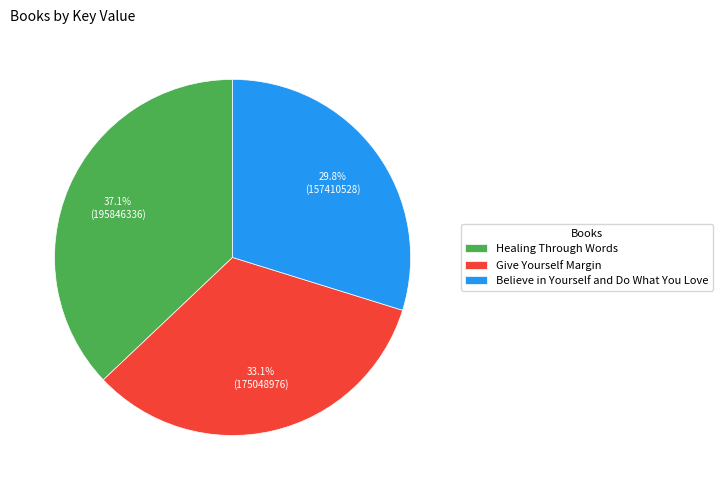

The Give Yourself Margin slice represents 44% of the pie. True or false?

False